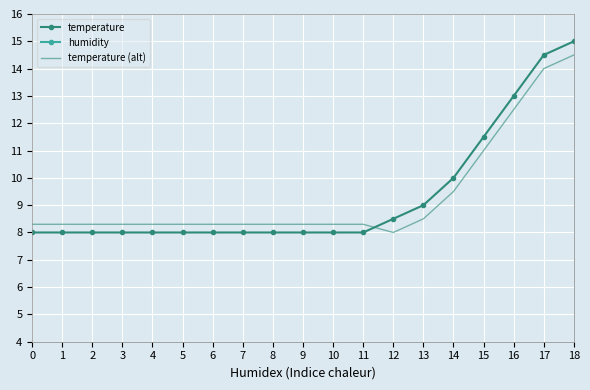

What is the difference between the temperature (alt) values at 8 and 17?

5.7